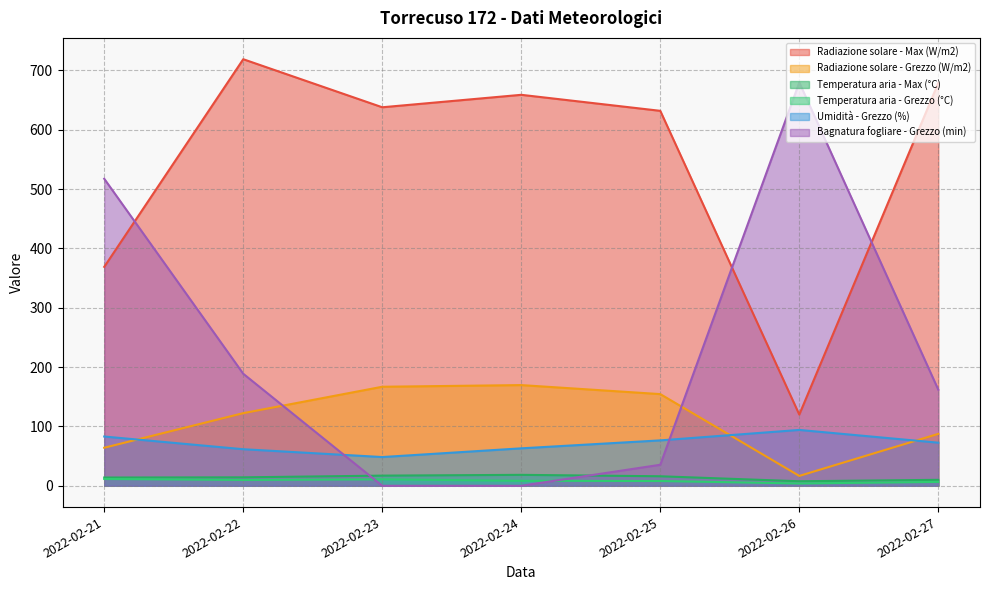

How many categories are shown in the chart?

7